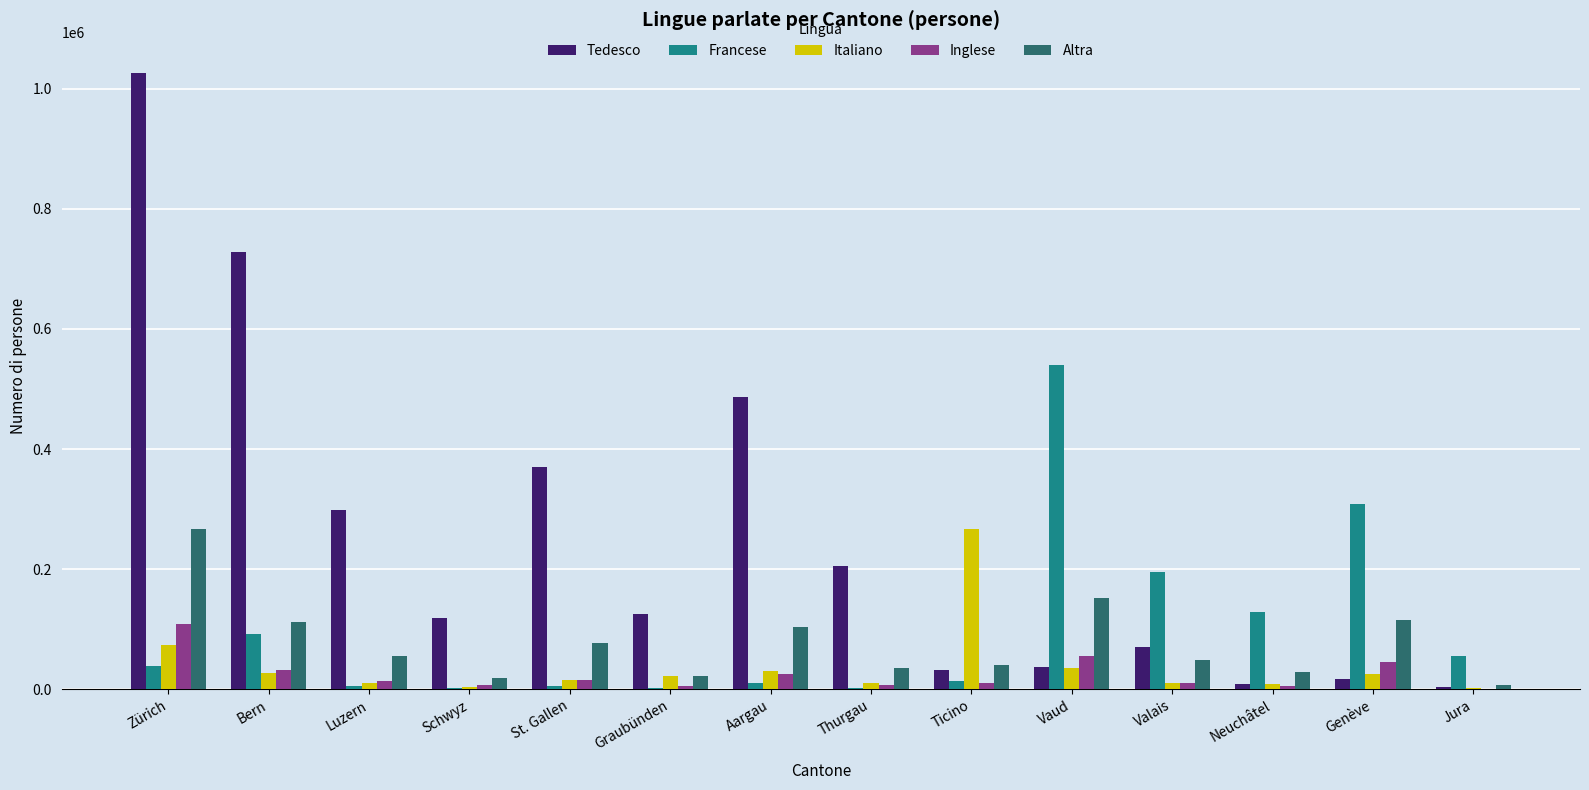

Which category has the highest value in the Tedesco series?

Zürich